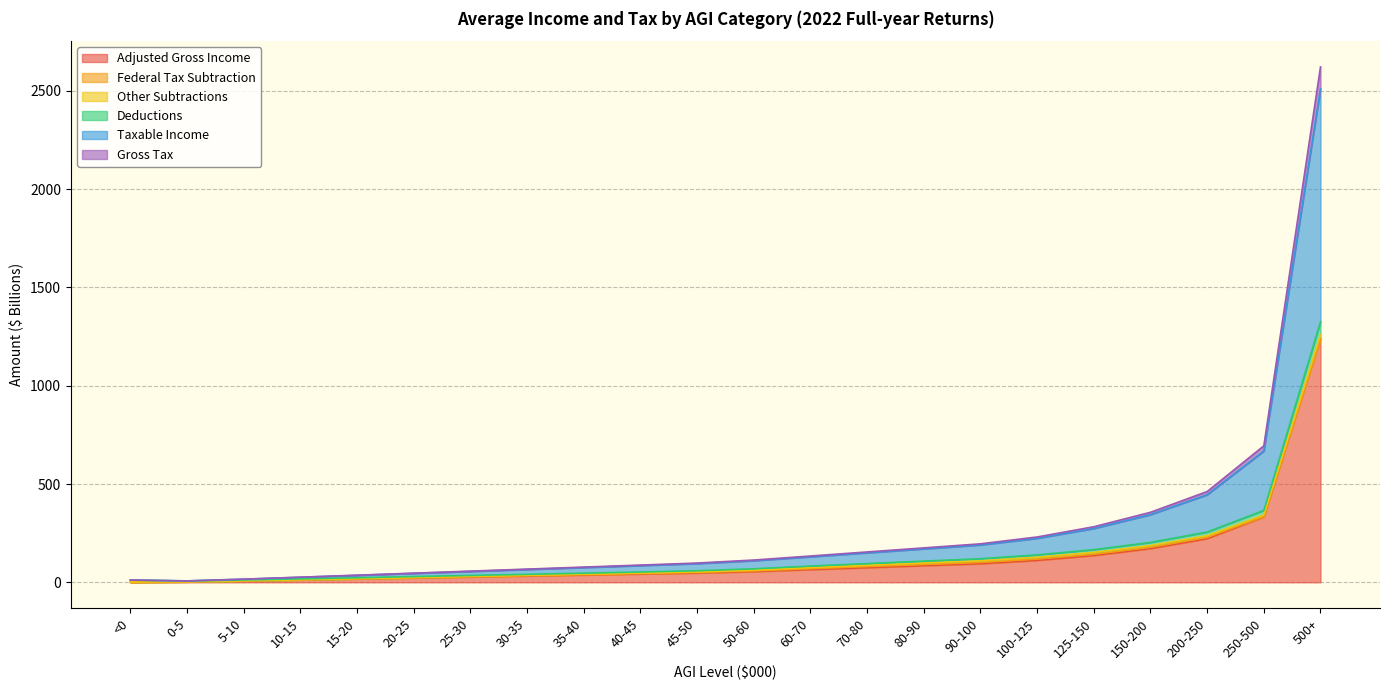

At which category is the sum across all series the highest?

500+